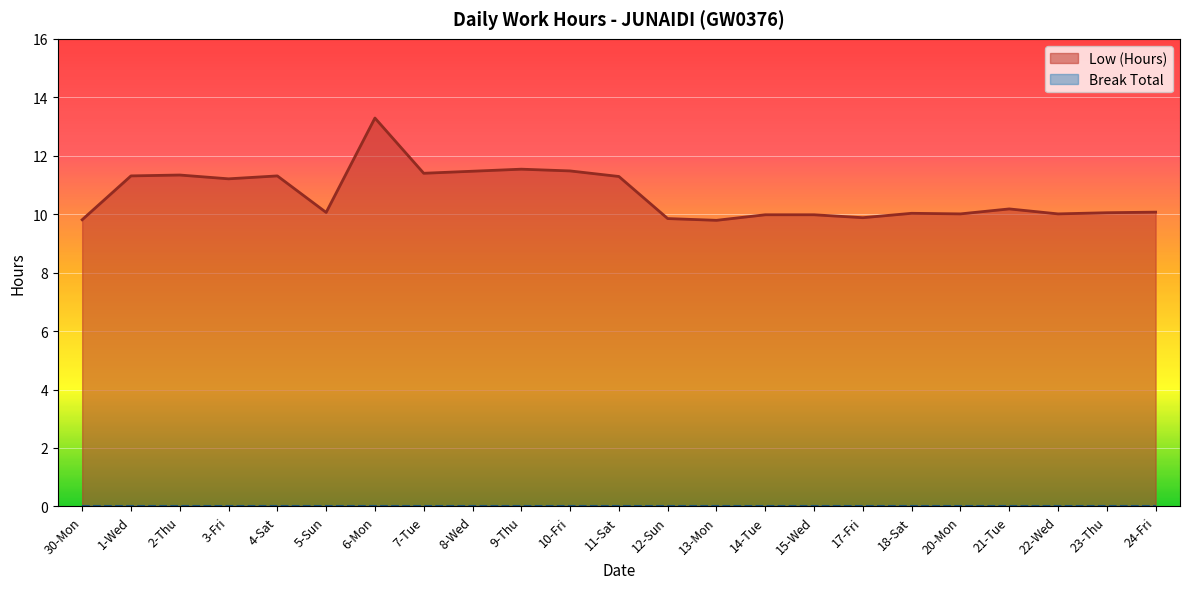

How many series are shown in this chart?

2